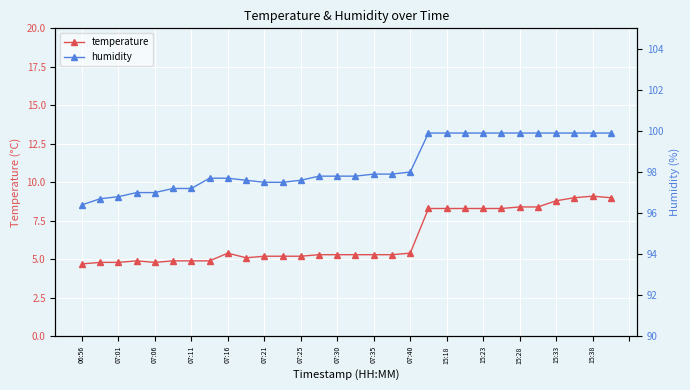

Which series has the widest spread of values?

temperature